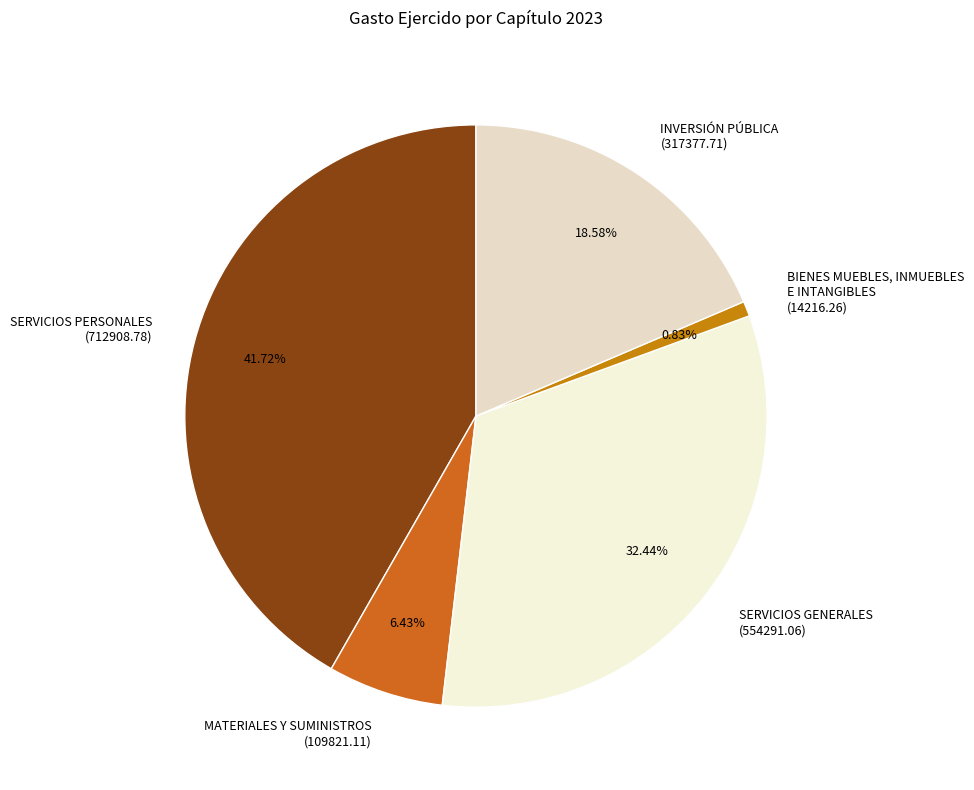

Is it true that MATERIALES Y SUMINISTROS is 1% of the pie?

False